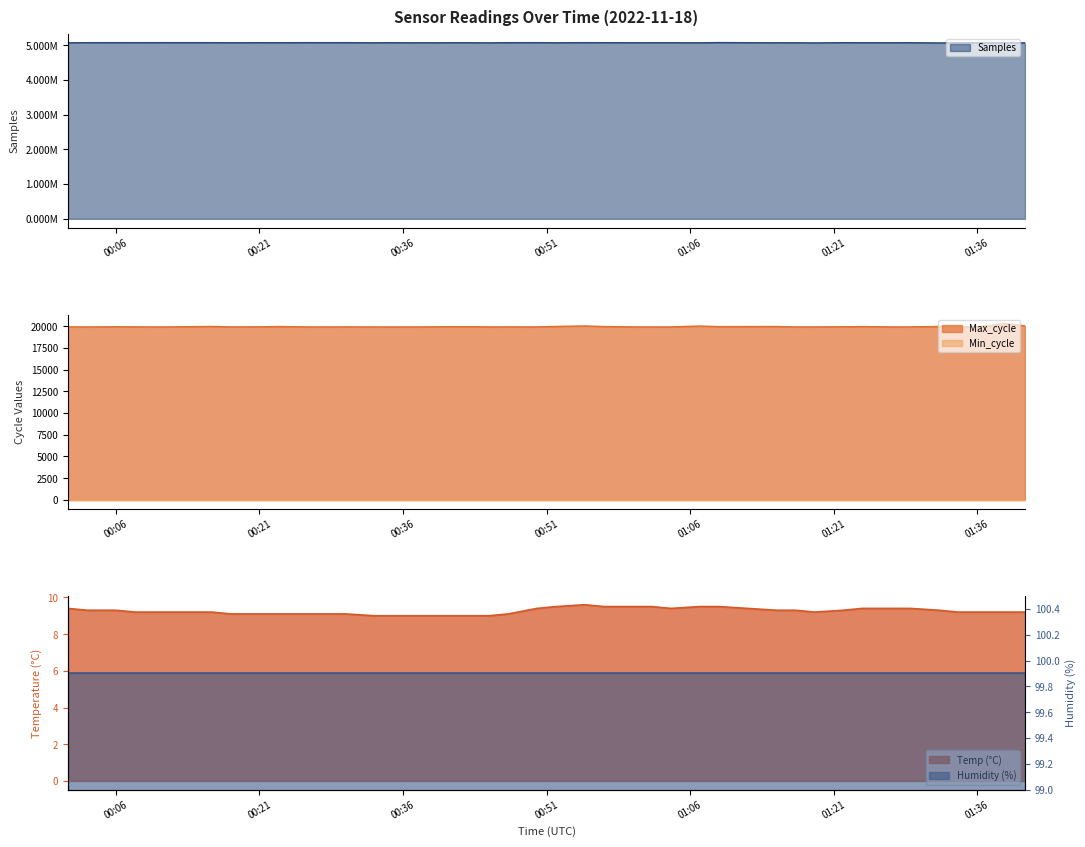

Which has a higher value, 2022/11/18 00:40 or 2022/11/18 00:45?

2022/11/18 00:40